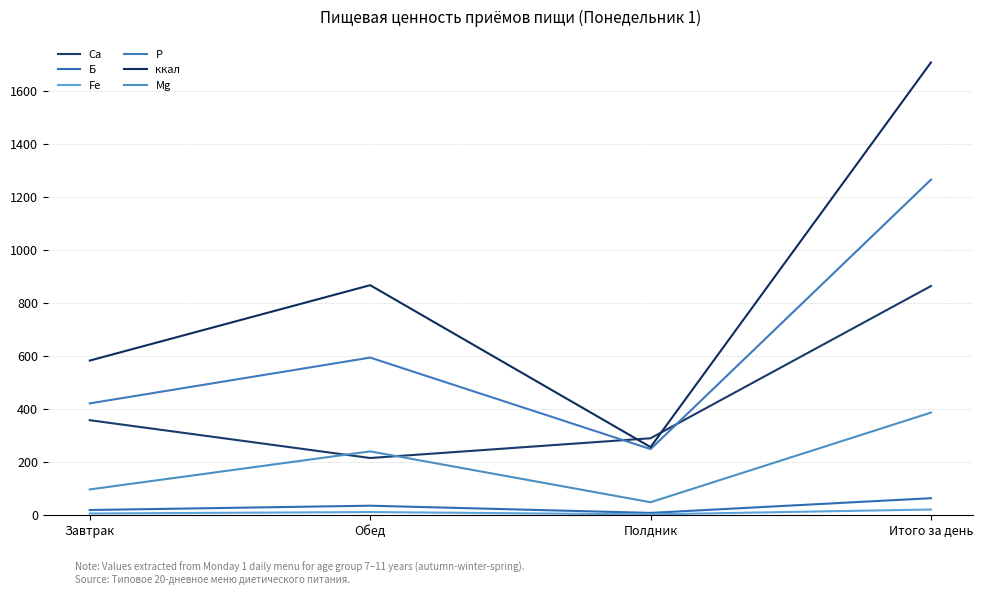

Where is the first local maximum for Mg?

Обед